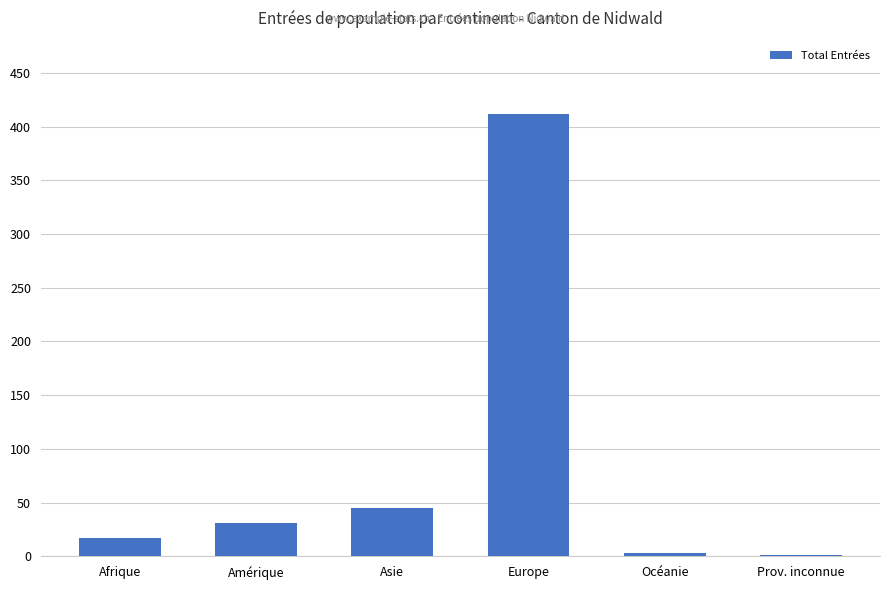

Count the number of categories in the chart.

6